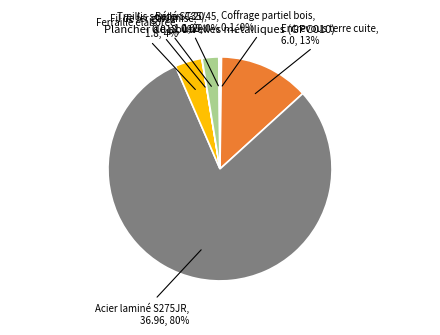

To the nearest percent, what is the average slice percentage?

14%